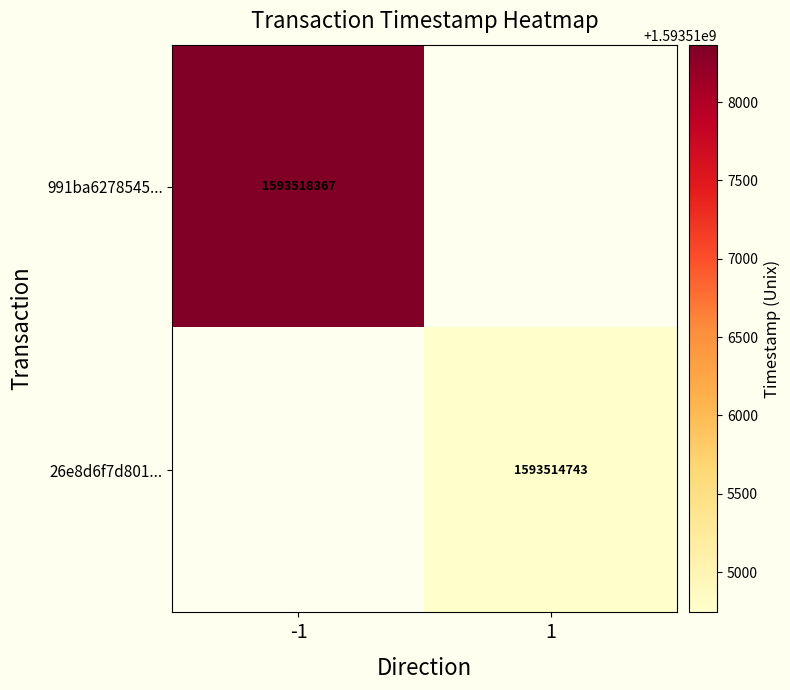

Which label corresponds to the smallest value in the chart?

1